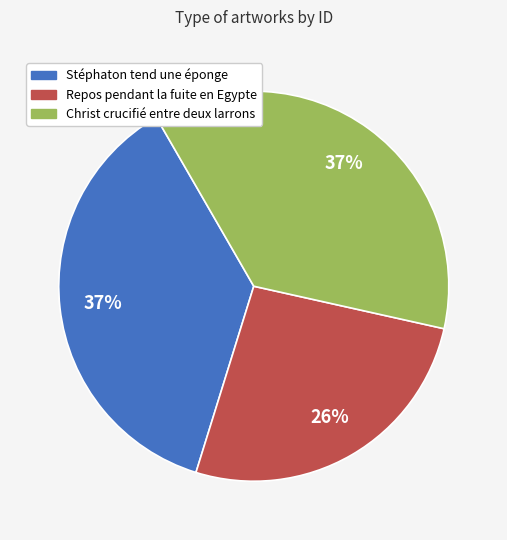

To the nearest percent, what portion does Repos pendant la fuite en Egypte represent?

26%